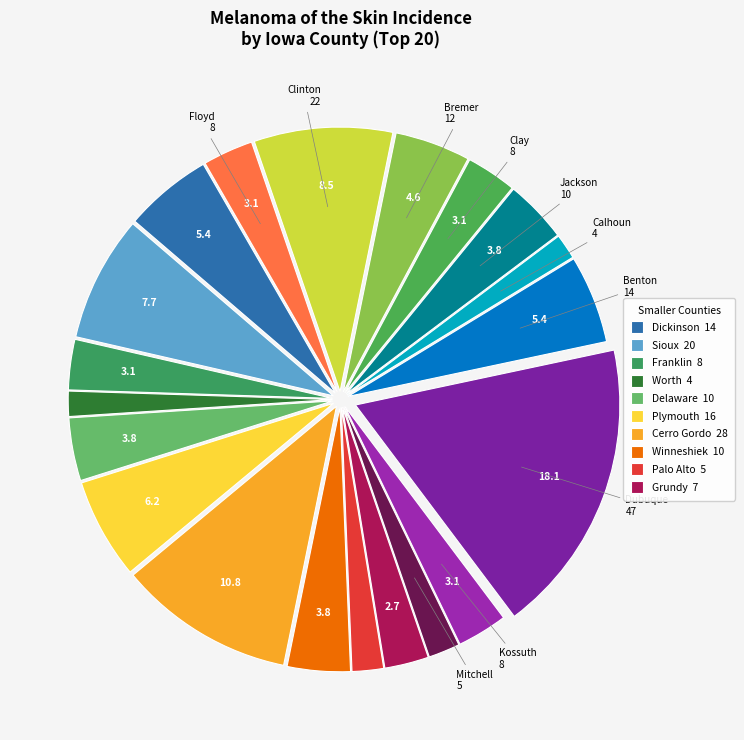

Does any single category account for the majority?

No